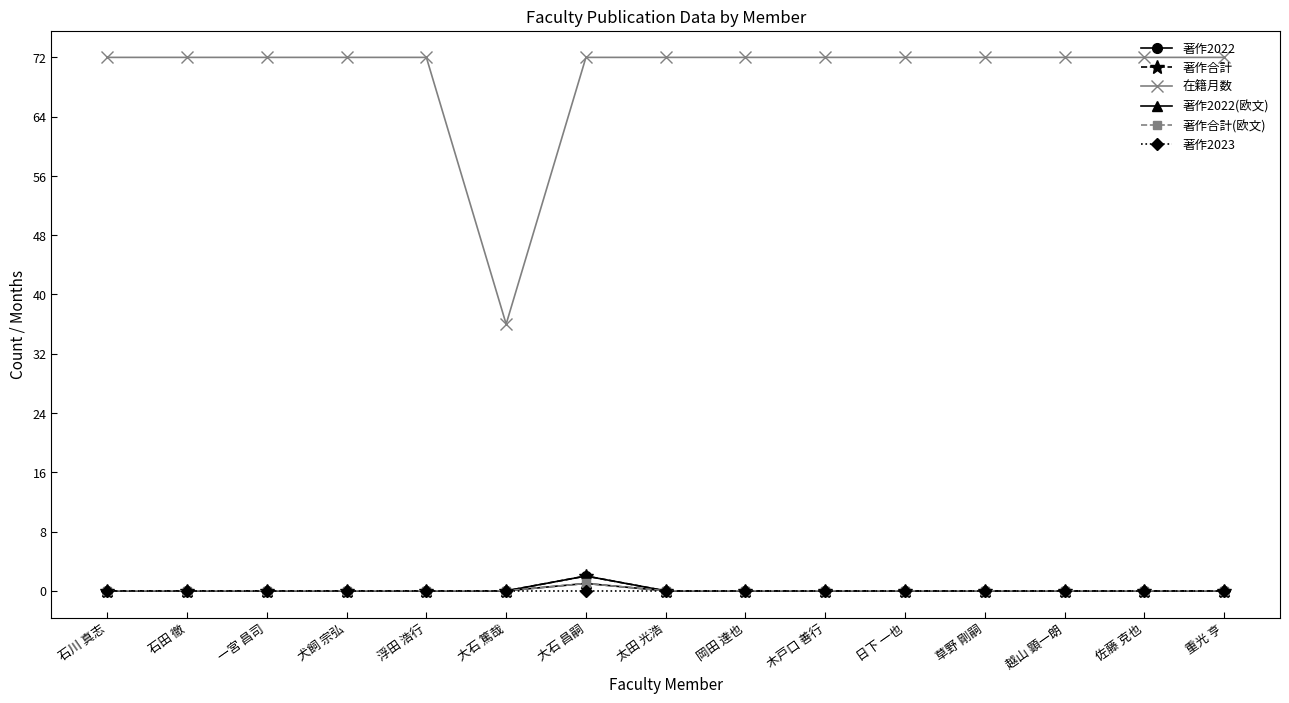

Reading right to left, extract all data points from this chart.

著作2022: 0	0	0	0	0	0	0	0	2	0	0	0	0	0	0
著作合計: 0	0	0	0	0	0	0	0	2	0	0	0	0	0	0
在籍月数: 72	72	72	72	72	72	72	72	72	36	72	72	72	72	72
著作2022(欧文): 0	0	0	0	0	0	0	0	1	0	0	0	0	0	0
著作合計(欧文): 0	0	0	0	0	0	0	0	1	0	0	0	0	0	0
著作2023: 0	0	0	0	0	0	0	0	0	0	0	0	0	0	0